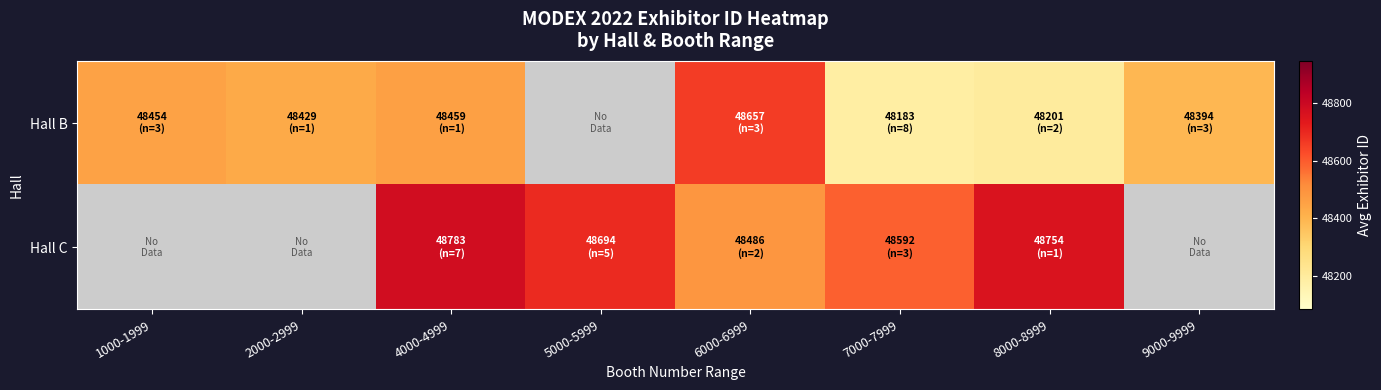

What is the difference between the Hall C values at 6000-6999 and 8000-8999?

268.0